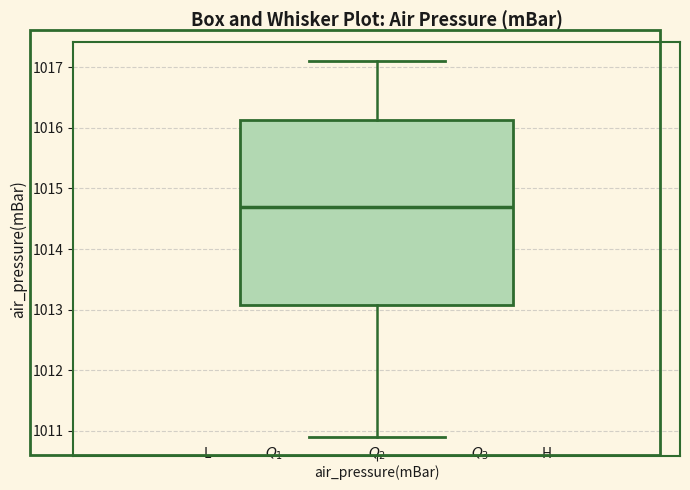

Where is the lower edge of the box for air_pressure(mBar) on the y-axis? The values are not printed on the chart, so give them approximately, as read against the axis.

1013.1